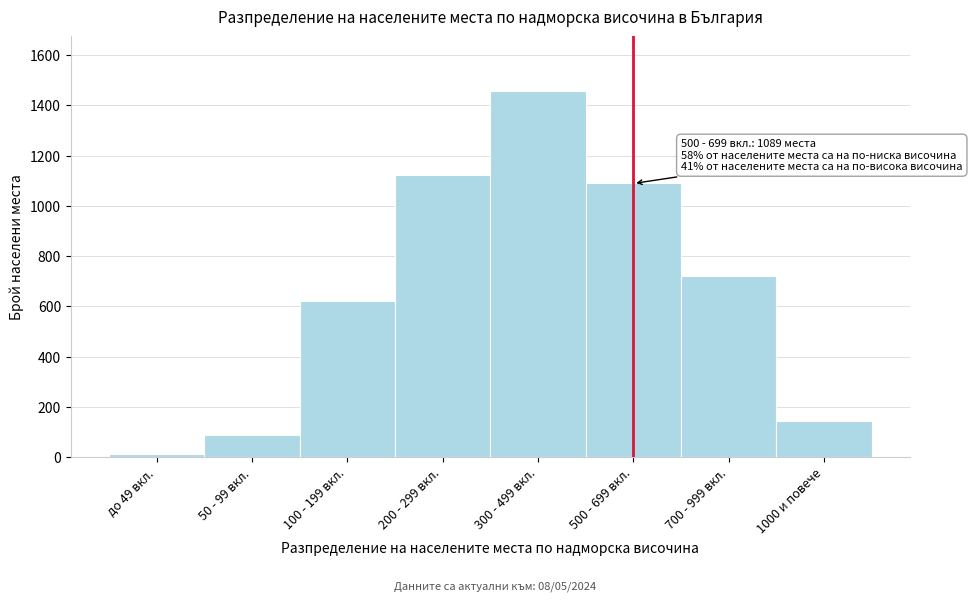

Reading left to right, what are all the values shown in this chart?

до 49 вкл.=12	50 - 99 вкл.=89	100 - 199 вкл.=623	200 - 299 вкл.=1124	300 - 499 вкл.=1456	500 - 699 вкл.=1089	700 - 999 вкл.=721	1000 и повече=145